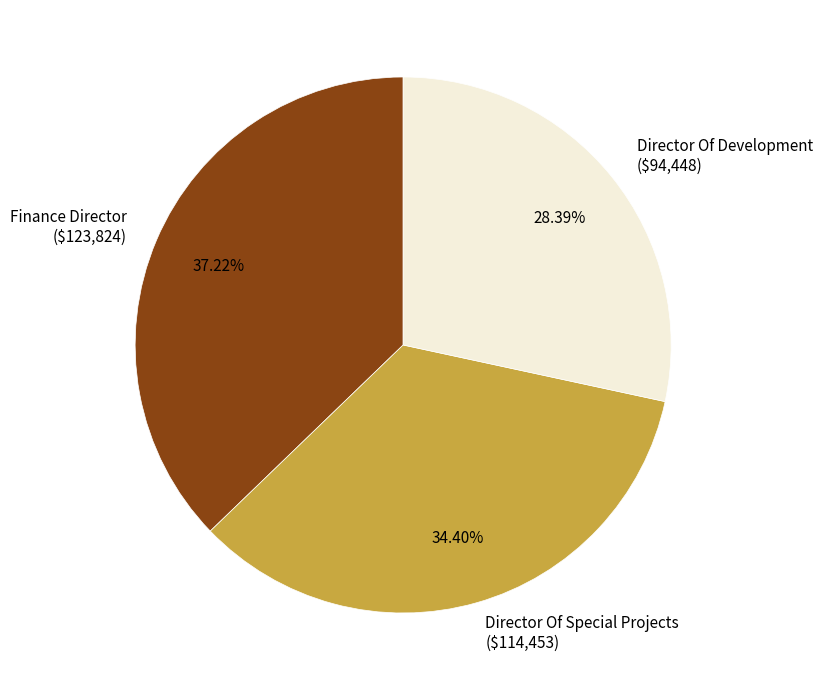

What percentage is the Director Of Development slice, to the nearest percent?

28%